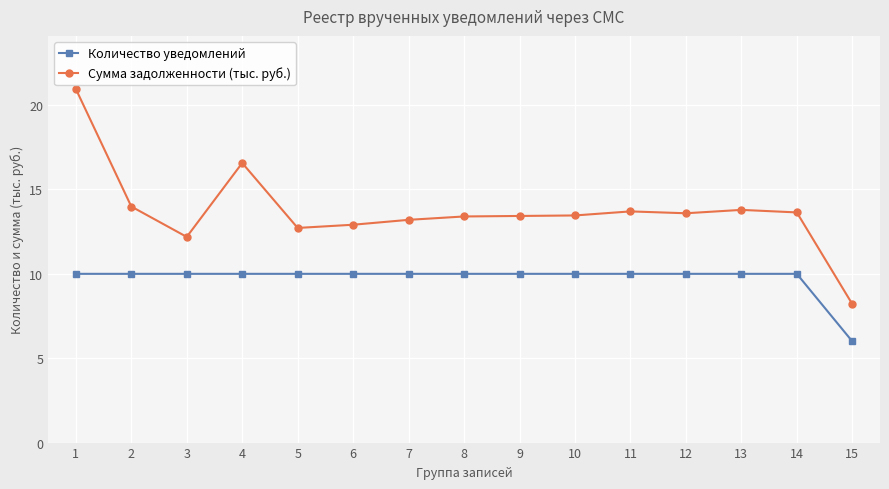

True or false: Количество уведомлений and Сумма задолженности (тыс. руб.) cross at least once.

False